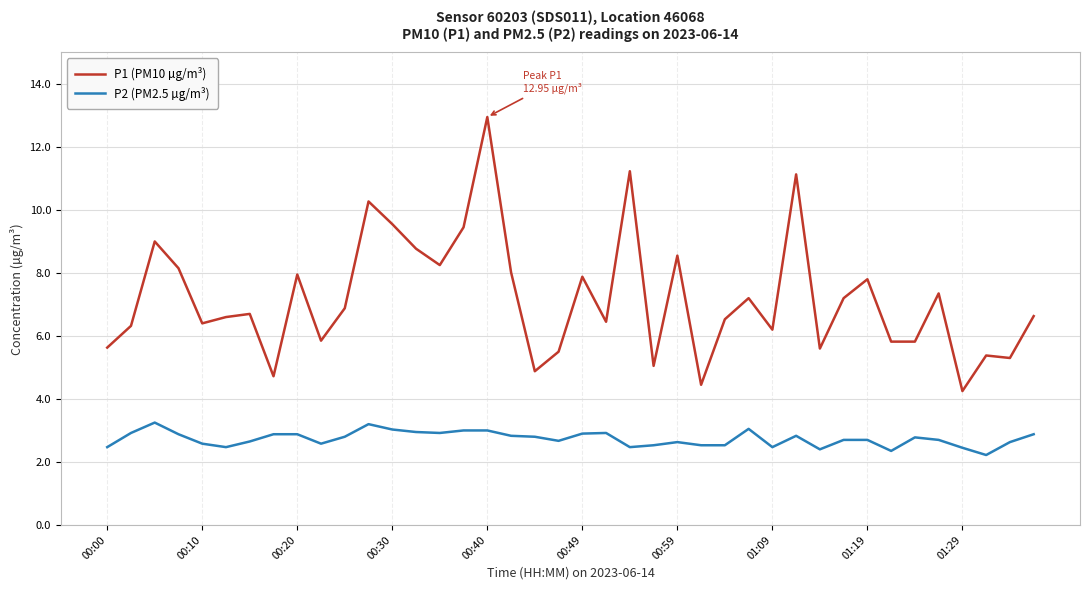

List the series in order of their peak value, highest first.

P1 (PM10 µg/m³), P2 (PM2.5 µg/m³)